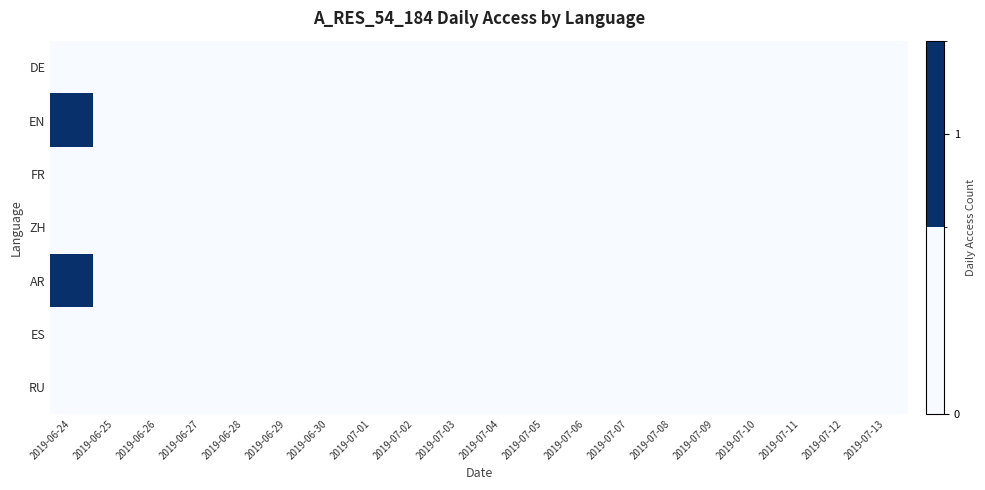

Reading right to left, transcribe all the data shown in this chart.

DE: 2019-07-13=0	2019-07-12=0	2019-07-11=0	2019-07-10=0	2019-07-09=0	2019-07-08=0	2019-07-07=0	2019-07-06=0	2019-07-05=0	2019-07-04=0	2019-07-03=0	2019-07-02=0	2019-07-01=0	2019-06-30=0	2019-06-29=0	2019-06-28=0	2019-06-27=0	2019-06-26=0	2019-06-25=0	2019-06-24=0
EN: 2019-07-13=0	2019-07-12=0	2019-07-11=0	2019-07-10=0	2019-07-09=0	2019-07-08=0	2019-07-07=0	2019-07-06=0	2019-07-05=0	2019-07-04=0	2019-07-03=0	2019-07-02=0	2019-07-01=0	2019-06-30=0	2019-06-29=0	2019-06-28=0	2019-06-27=0	2019-06-26=0	2019-06-25=0	2019-06-24=1
FR: 2019-07-13=0	2019-07-12=0	2019-07-11=0	2019-07-10=0	2019-07-09=0	2019-07-08=0	2019-07-07=0	2019-07-06=0	2019-07-05=0	2019-07-04=0	2019-07-03=0	2019-07-02=0	2019-07-01=0	2019-06-30=0	2019-06-29=0	2019-06-28=0	2019-06-27=0	2019-06-26=0	2019-06-25=0	2019-06-24=0
ZH: 2019-07-13=0	2019-07-12=0	2019-07-11=0	2019-07-10=0	2019-07-09=0	2019-07-08=0	2019-07-07=0	2019-07-06=0	2019-07-05=0	2019-07-04=0	2019-07-03=0	2019-07-02=0	2019-07-01=0	2019-06-30=0	2019-06-29=0	2019-06-28=0	2019-06-27=0	2019-06-26=0	2019-06-25=0	2019-06-24=0
AR: 2019-07-13=0	2019-07-12=0	2019-07-11=0	2019-07-10=0	2019-07-09=0	2019-07-08=0	2019-07-07=0	2019-07-06=0	2019-07-05=0	2019-07-04=0	2019-07-03=0	2019-07-02=0	2019-07-01=0	2019-06-30=0	2019-06-29=0	2019-06-28=0	2019-06-27=0	2019-06-26=0	2019-06-25=0	2019-06-24=1
ES: 2019-07-13=0	2019-07-12=0	2019-07-11=0	2019-07-10=0	2019-07-09=0	2019-07-08=0	2019-07-07=0	2019-07-06=0	2019-07-05=0	2019-07-04=0	2019-07-03=0	2019-07-02=0	2019-07-01=0	2019-06-30=0	2019-06-29=0	2019-06-28=0	2019-06-27=0	2019-06-26=0	2019-06-25=0	2019-06-24=0
RU: 2019-07-13=0	2019-07-12=0	2019-07-11=0	2019-07-10=0	2019-07-09=0	2019-07-08=0	2019-07-07=0	2019-07-06=0	2019-07-05=0	2019-07-04=0	2019-07-03=0	2019-07-02=0	2019-07-01=0	2019-06-30=0	2019-06-29=0	2019-06-28=0	2019-06-27=0	2019-06-26=0	2019-06-25=0	2019-06-24=0